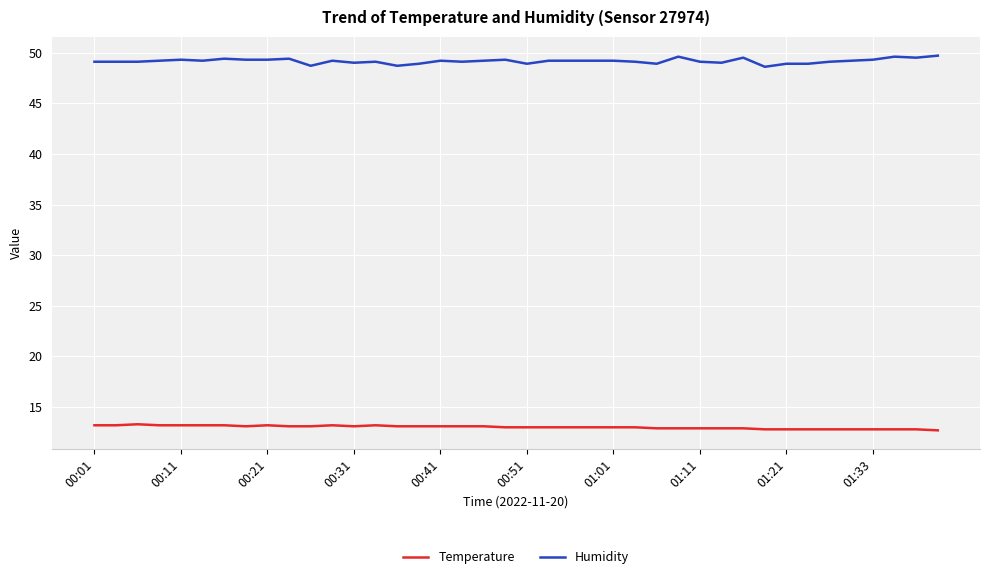

What is the minimum value for Temperature?

12.7